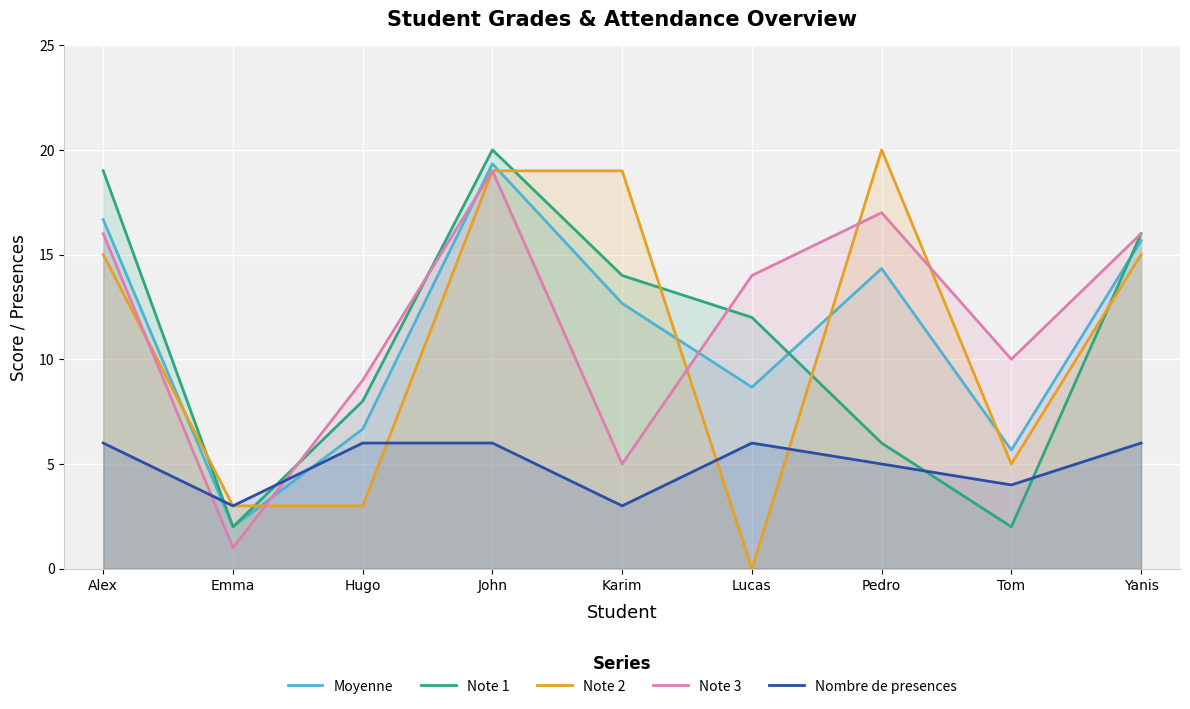

Where do Note 1 and Moyenne first cross each other?

Lucas and Pedro